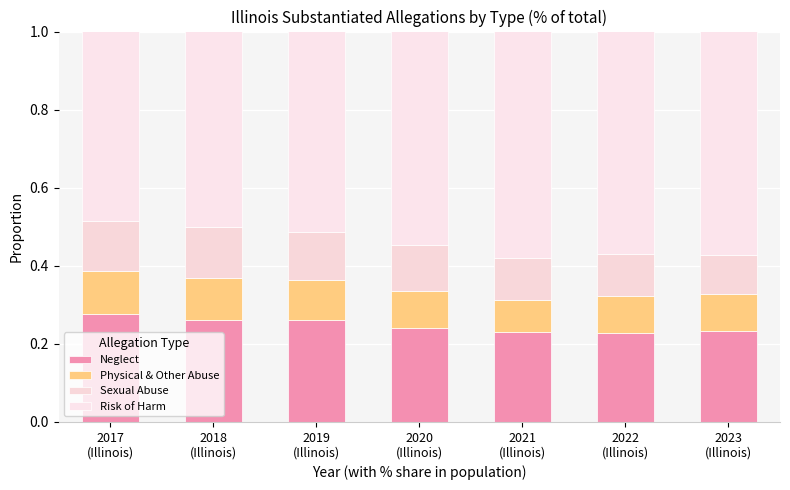

The value of Risk of Harm at 2017
(Illinois) is 0.6. True or false?

True